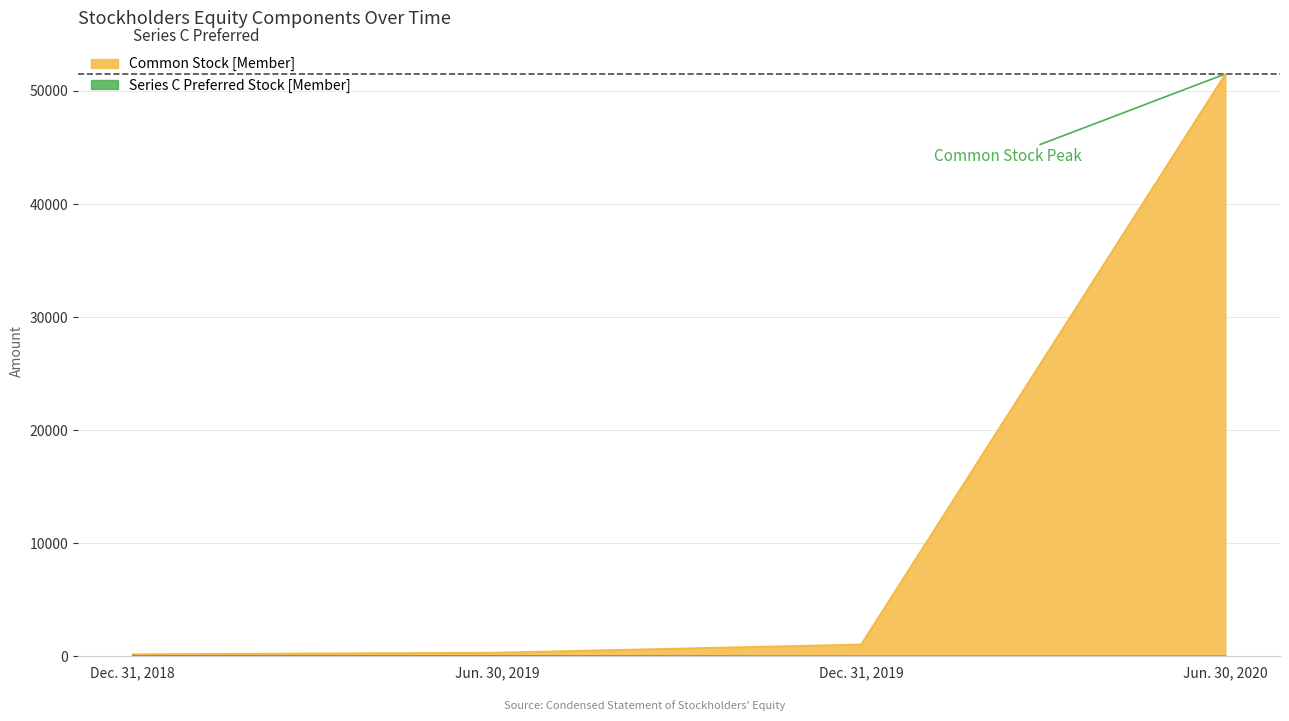

What is the value of the Common Stock [Member] point at the 1st from the left?

181